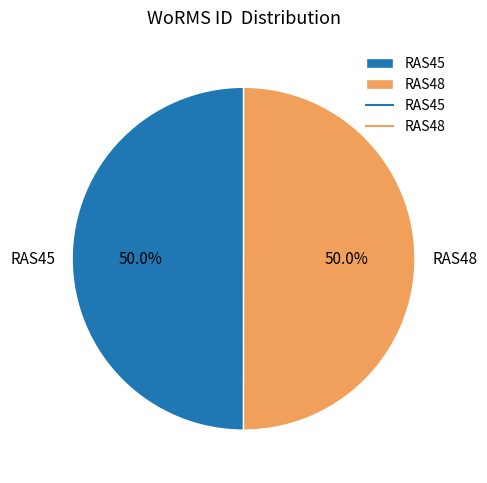

What percentage is NOT represented by RAS48?

50.0%